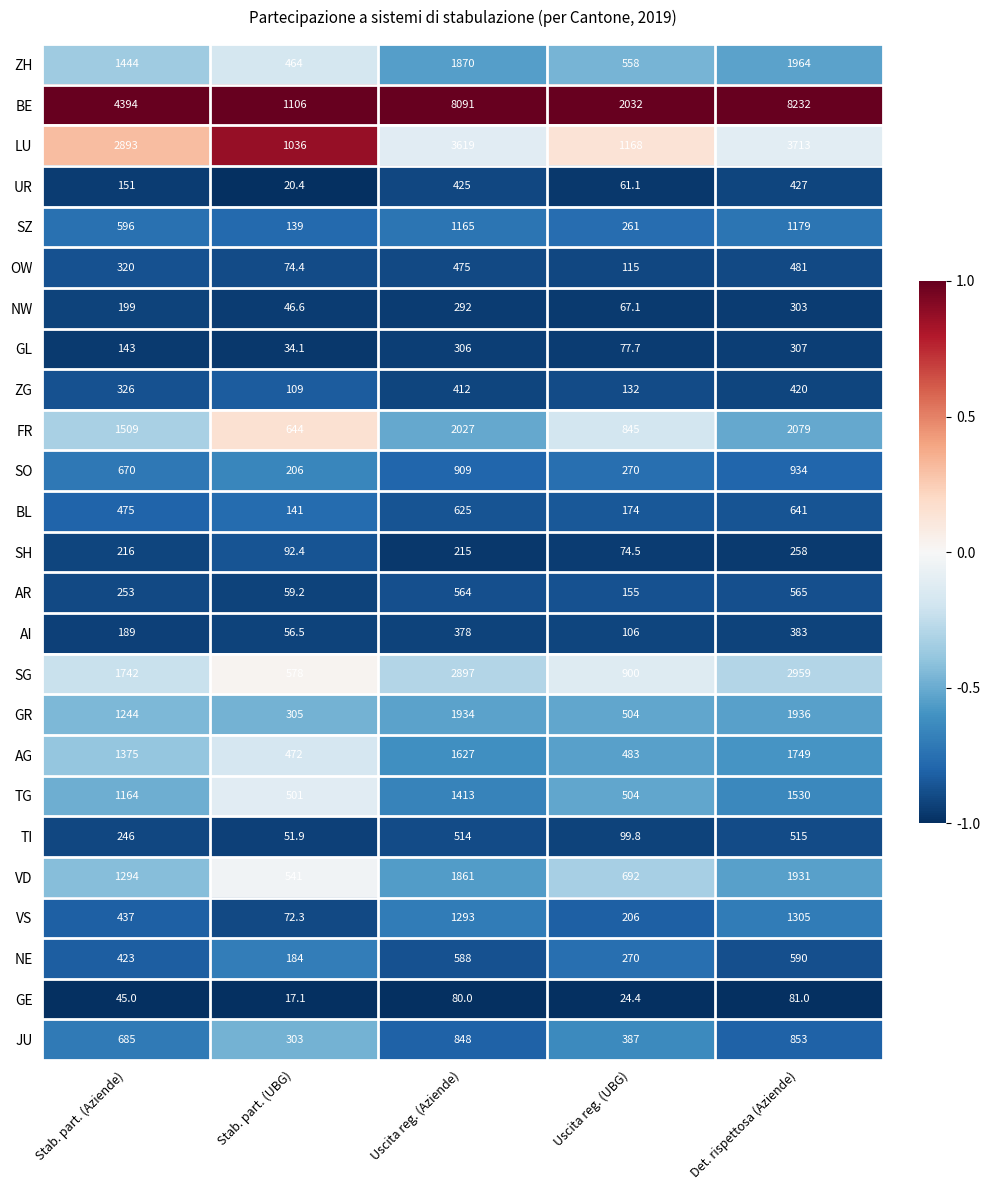

How many data points does each series have?

5